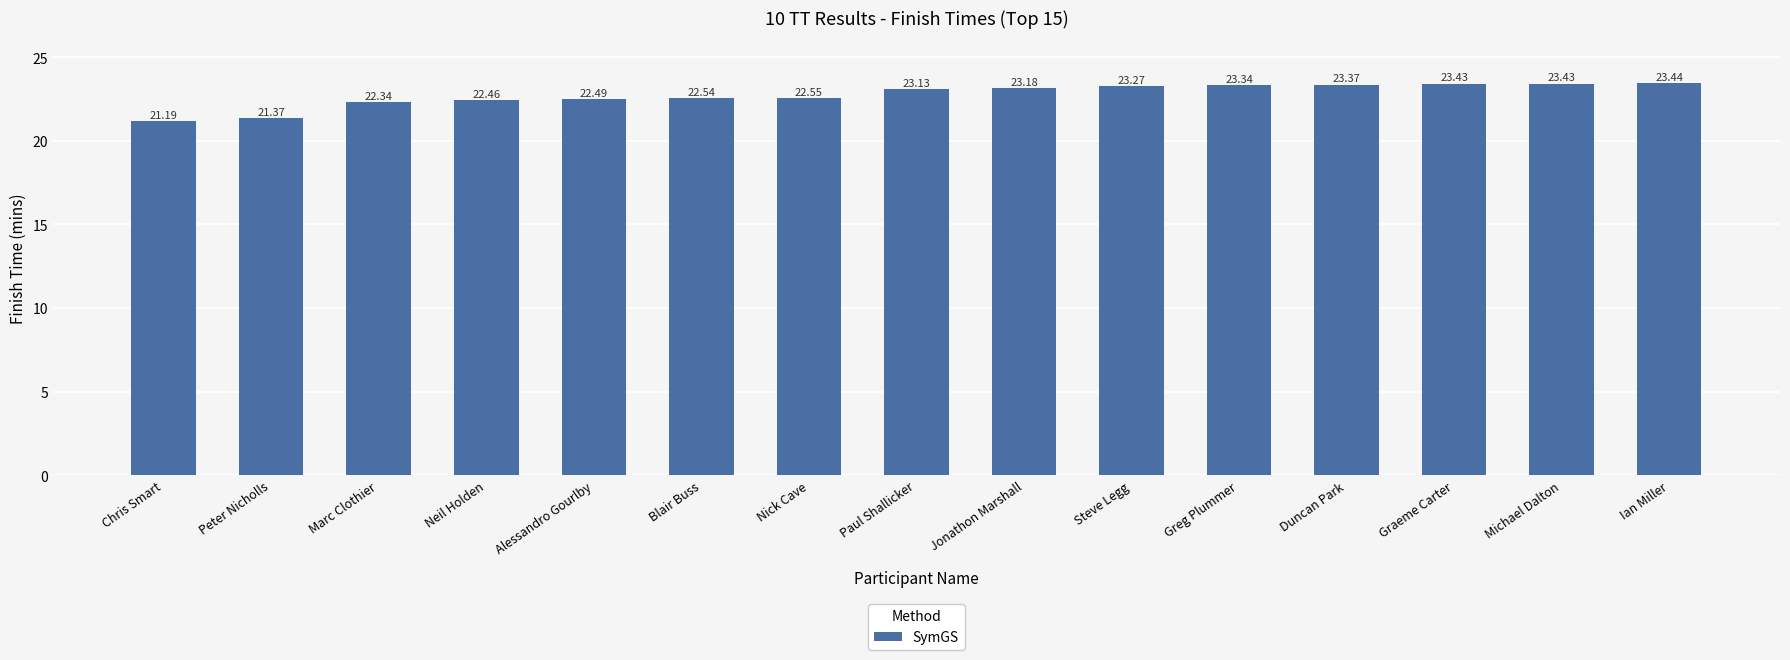

What position from the left is Graeme Carter?

13